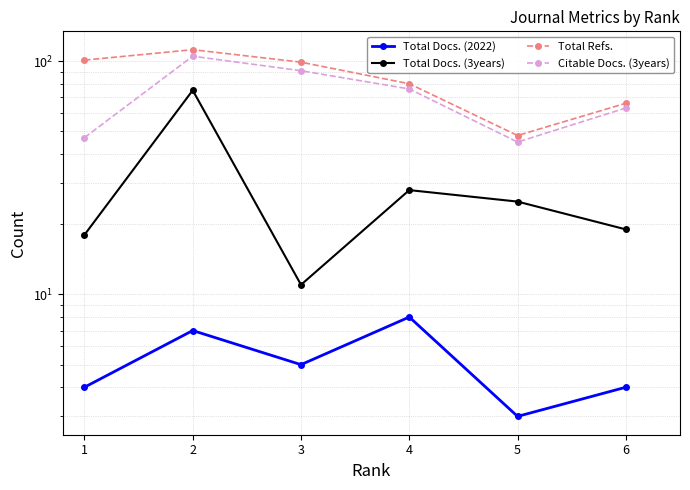

Which series has the widest spread of values?

Total Docs. (3years)